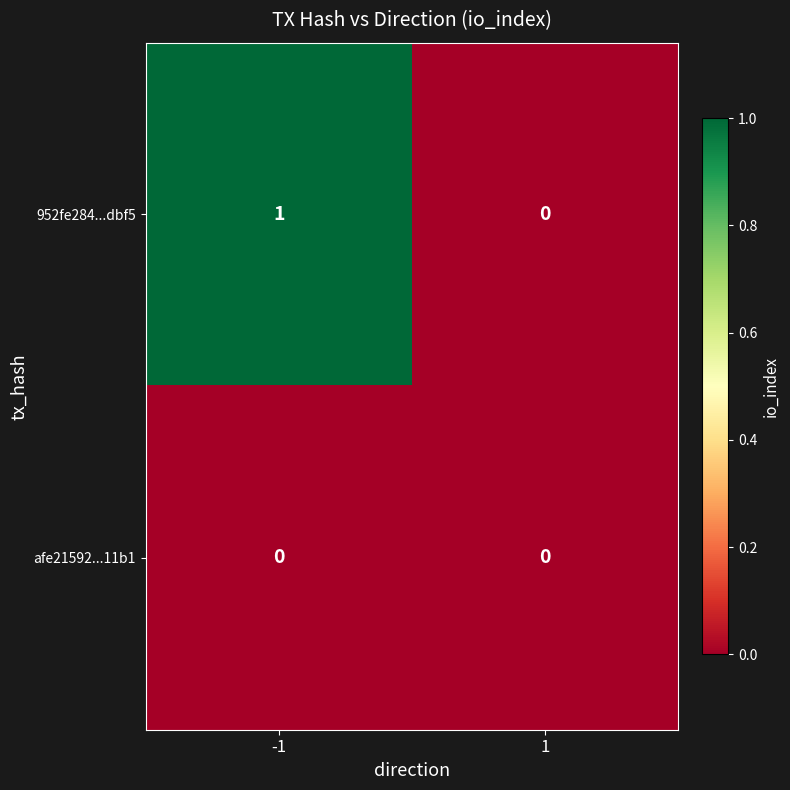

Rank the series at -1 from lowest to highest value.

afe21592...11b1, 952fe284...dbf5